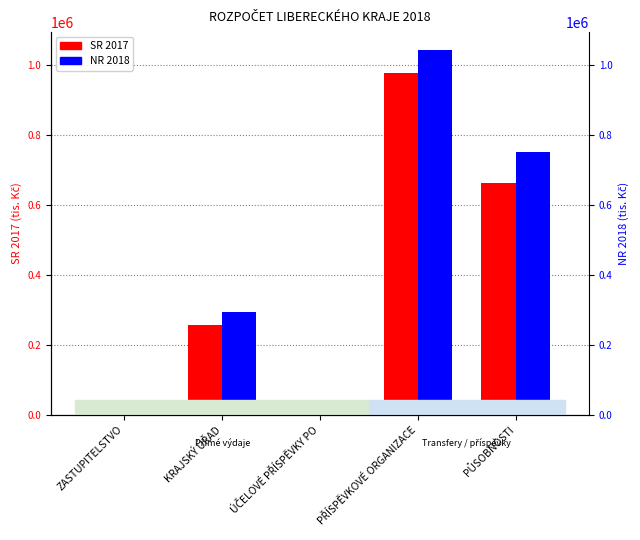

Count the number of categories in the chart.

5